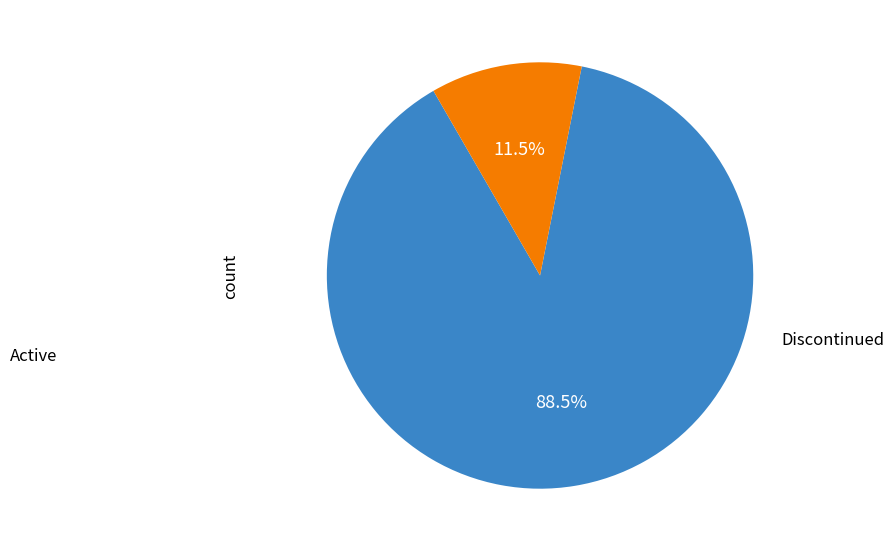

Is there a majority slice in this chart?

Yes